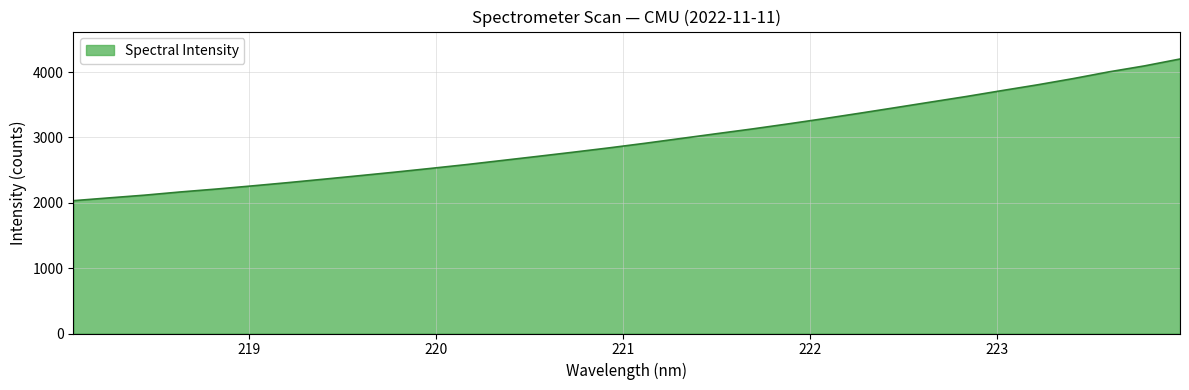

How many values are below 2910?

16